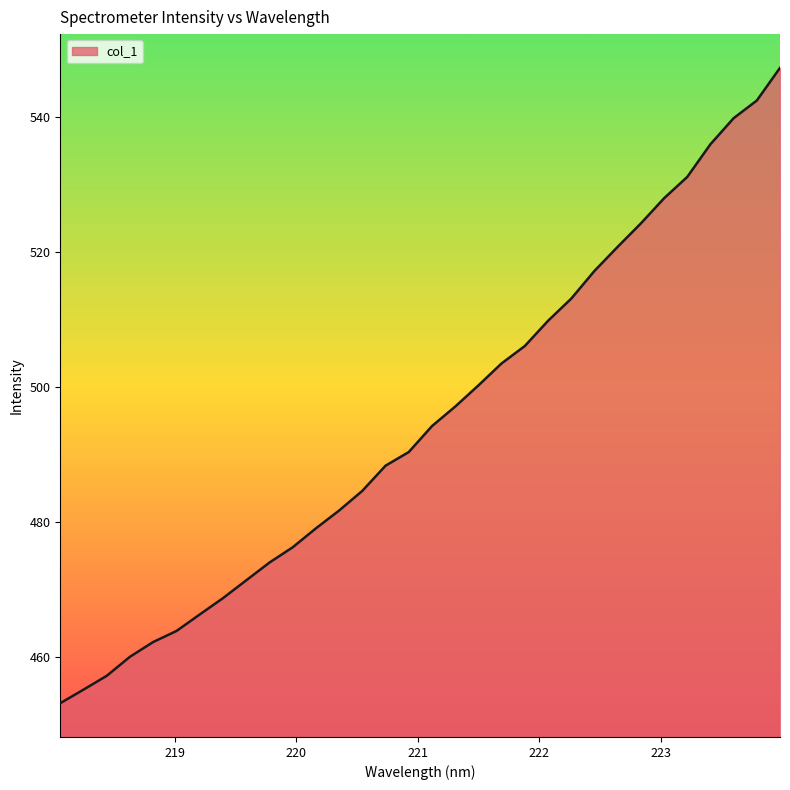

Does the chart display data point markers on the line(s)?

No